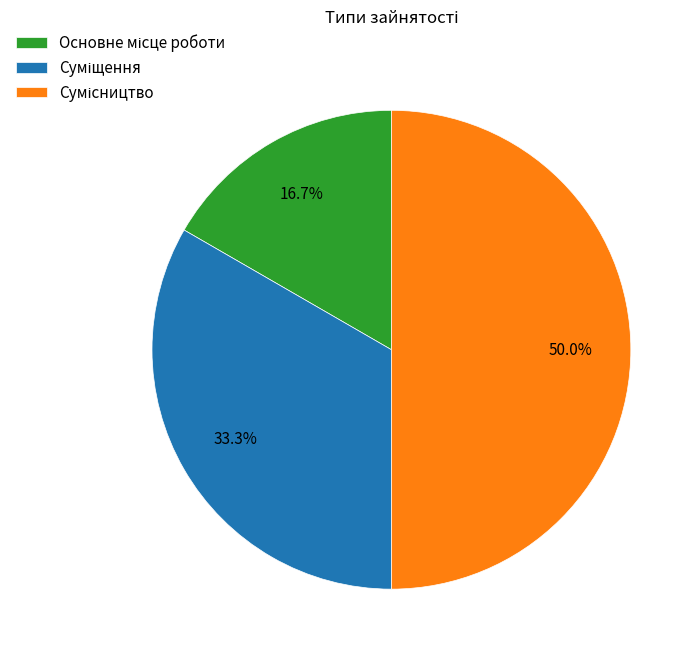

Combined, what portion of the pie is Основне місце роботи and Суміщення?

50.0%